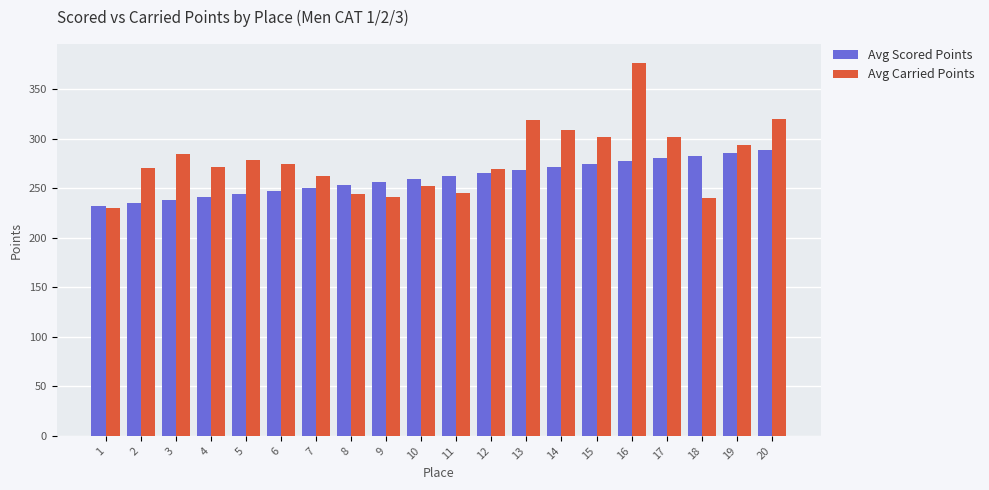

What value does the Avg Carried Points series have at 18?

240.6